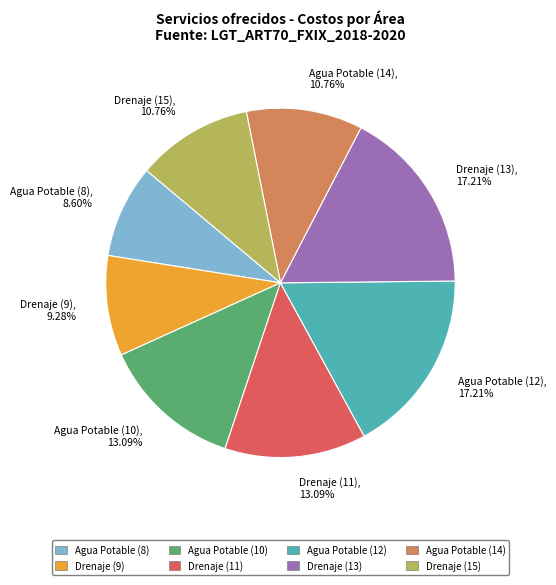

What is the smallest slice in the pie chart?

Agua Potable (8)